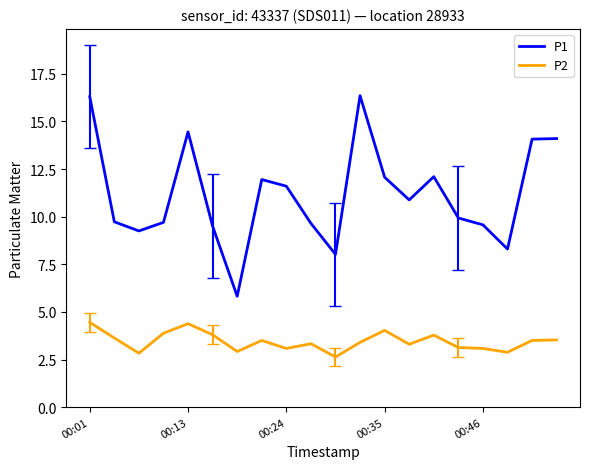

What is the greatest value displayed?

16.4